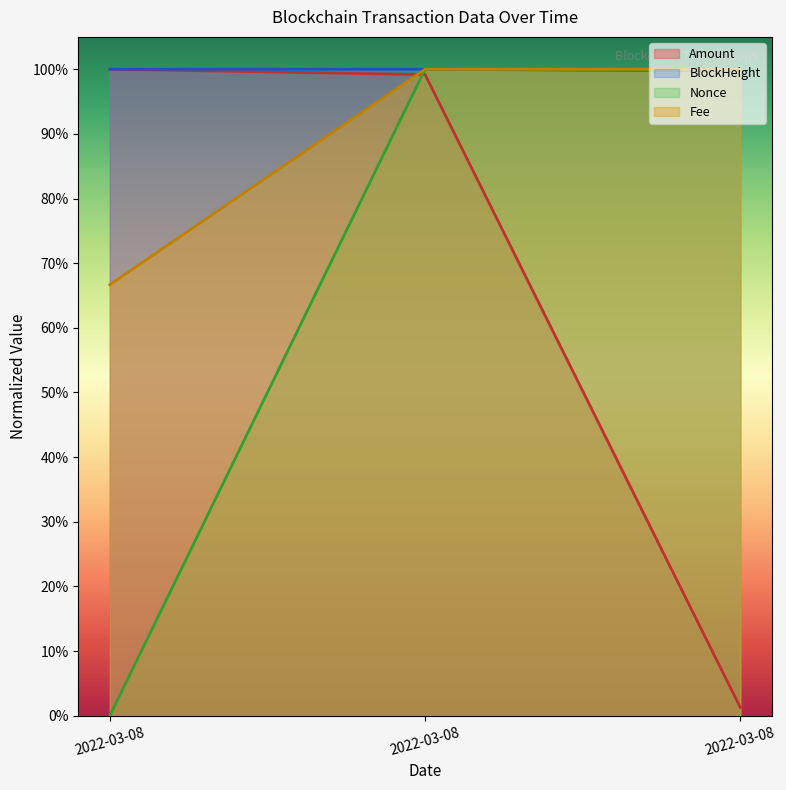

What is the value of the Amount point at the 2nd from the left?

1.0